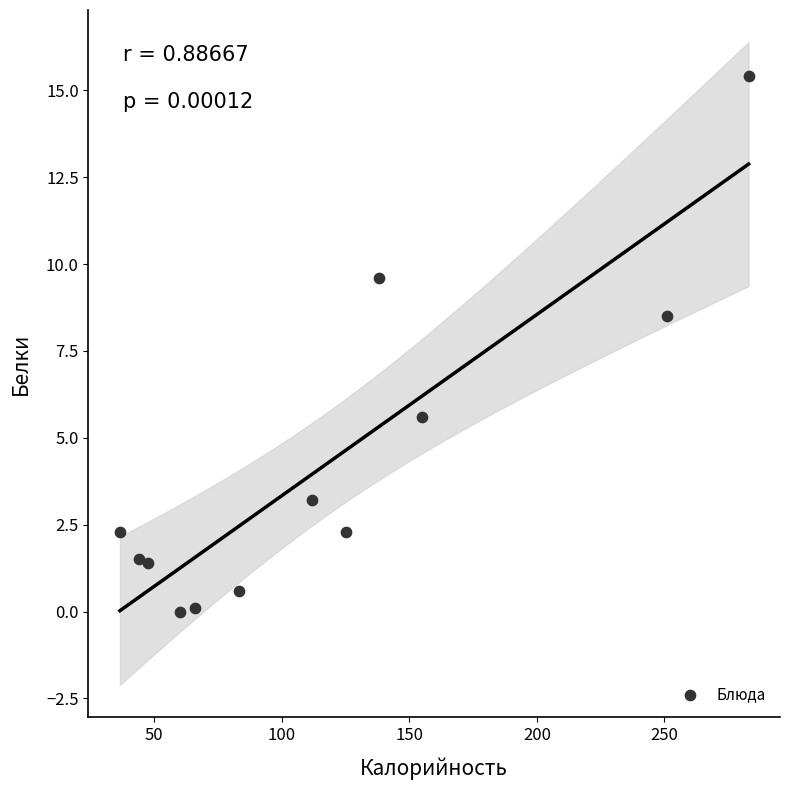

What is the average X value?

116.8